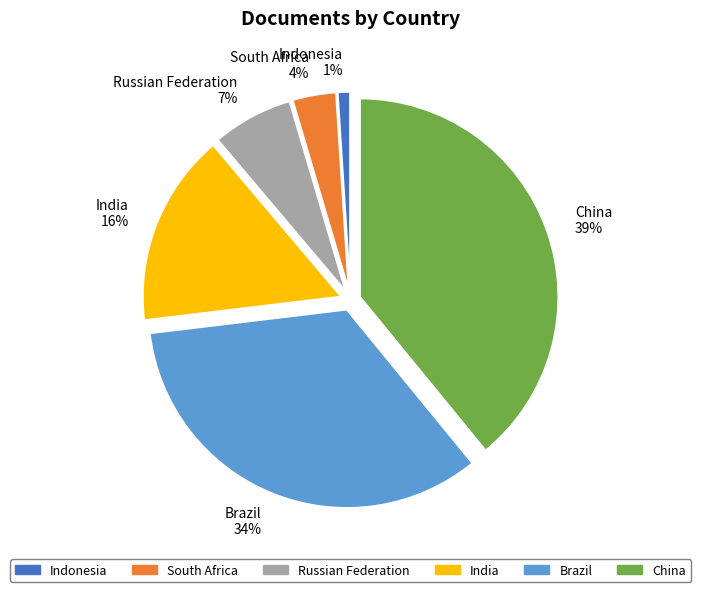

Do Russian Federation and Indonesia together represent more than half of the pie?

No